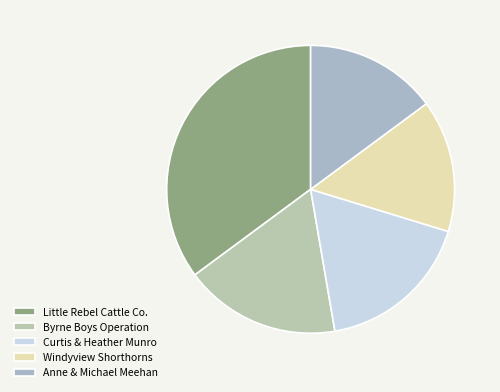

Count the number of slices in the pie.

5